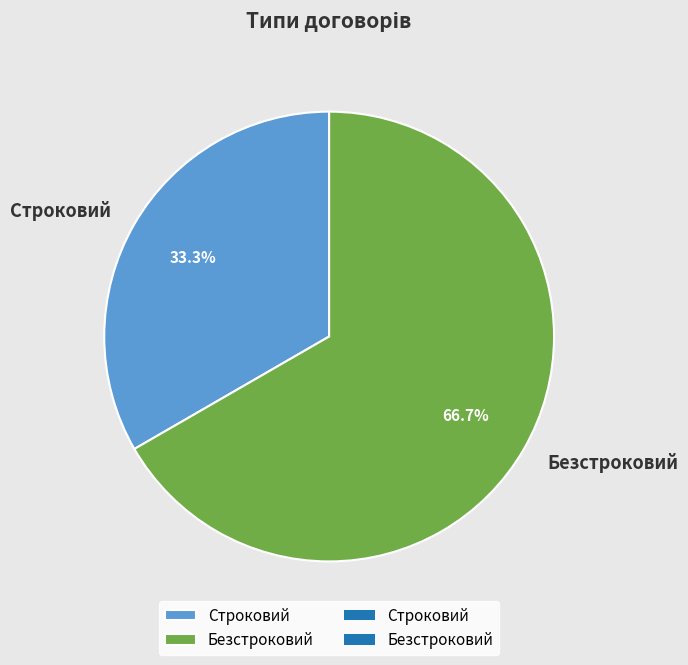

Rank the categories by value from lowest to highest.

Строковий, Безстроковий